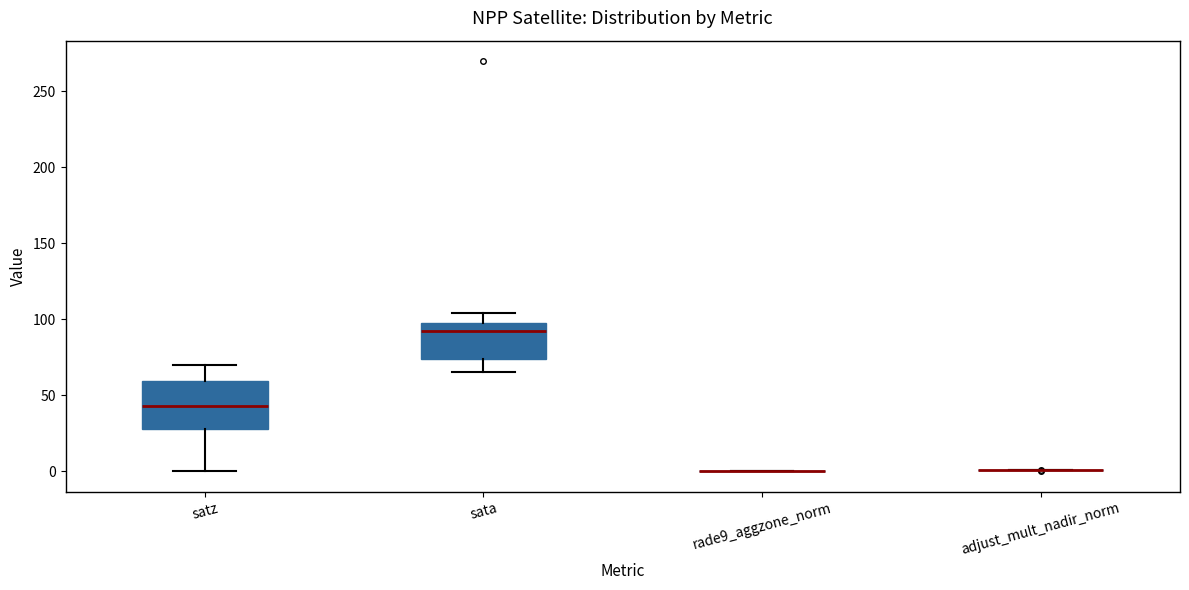

Reading left to right, read every box against the y-axis: the position of its median line, the range the box covers, and the ends of its whiskers. The values are not printed on the chart, so give them approximately, as read against the axis.

satz: median 45, box 30 to 60, whiskers 0 to 70
sata: median 90, box 75 to 100, whiskers 65 to 105
rade9_aggzone_norm: box collapsed to a line at 0, whiskers 0 to 0
adjust_mult_nadir_norm: box collapsed to a line at 0, whiskers 0 to 0